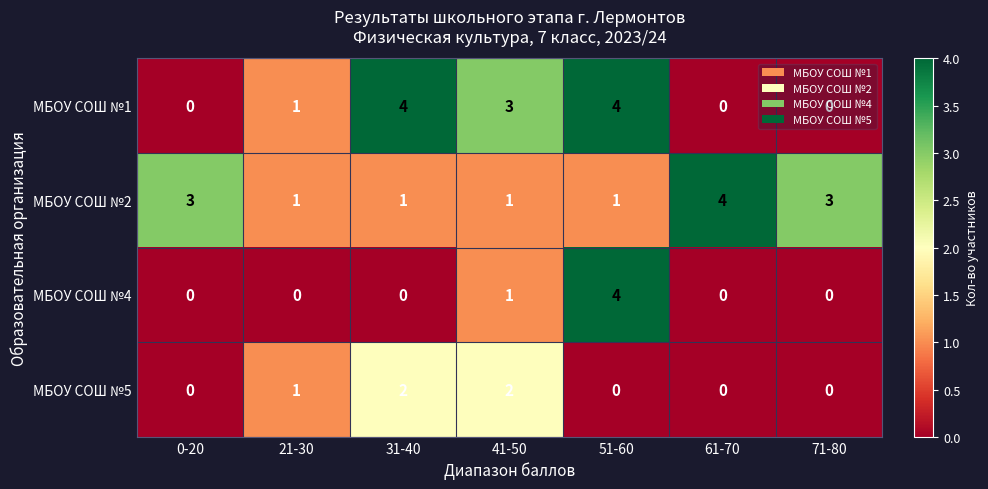

What is the approximate value of МБОУ СОШ №1 at 31-40?

4